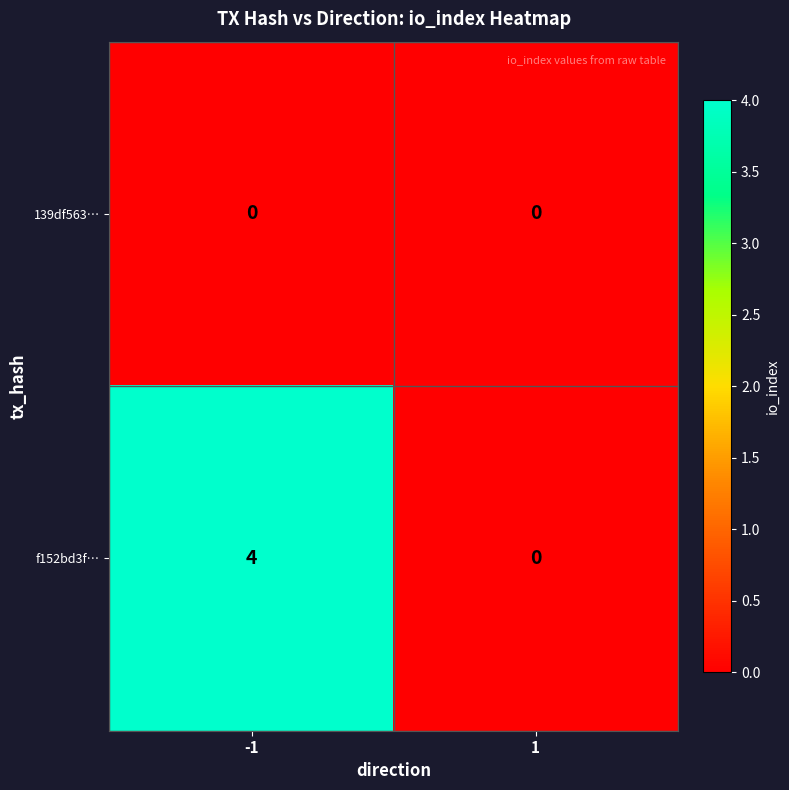

What is the maximum value shown in the chart?

4